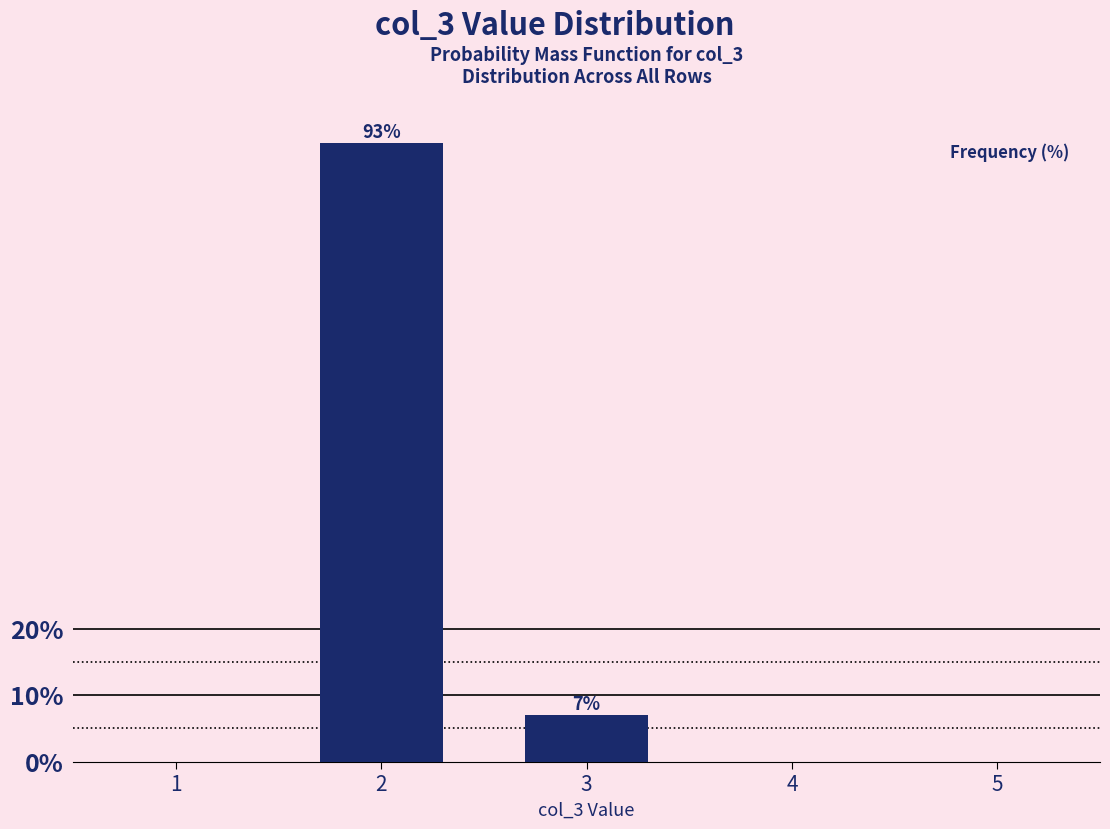

Reading left to right, extract all data points from this chart.

2=93.0	3=7.0